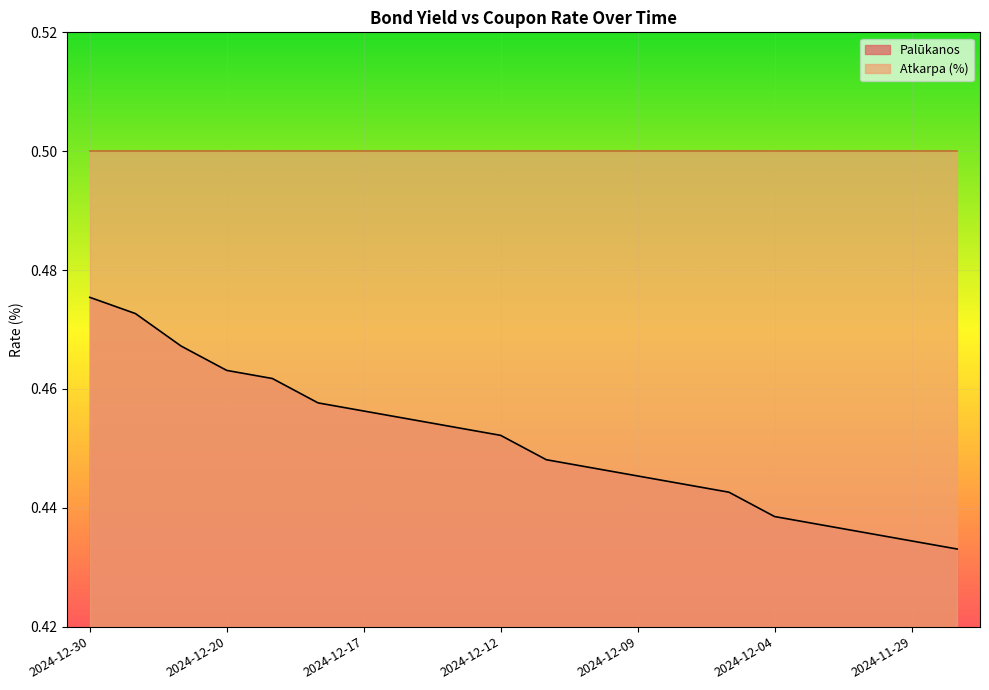

Which category has the lowest value across all series?

2024-11-28